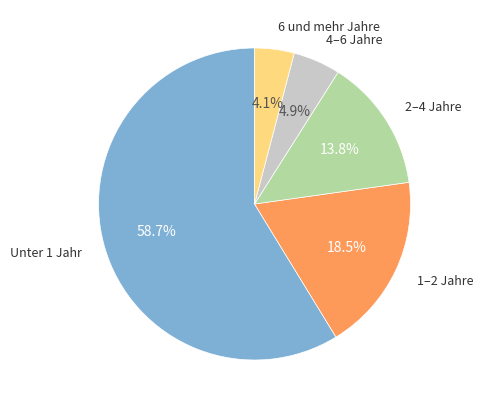

Is there a majority slice in this chart?

Yes